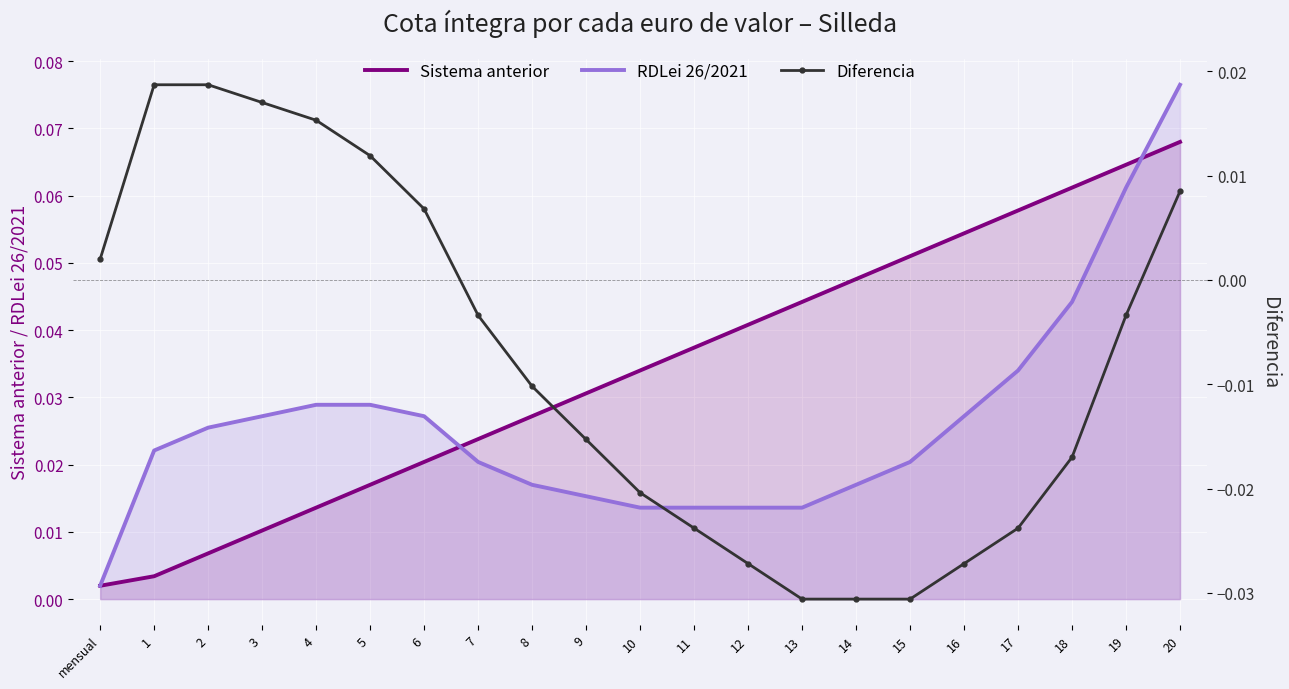

Count the number of data series in this chart.

3